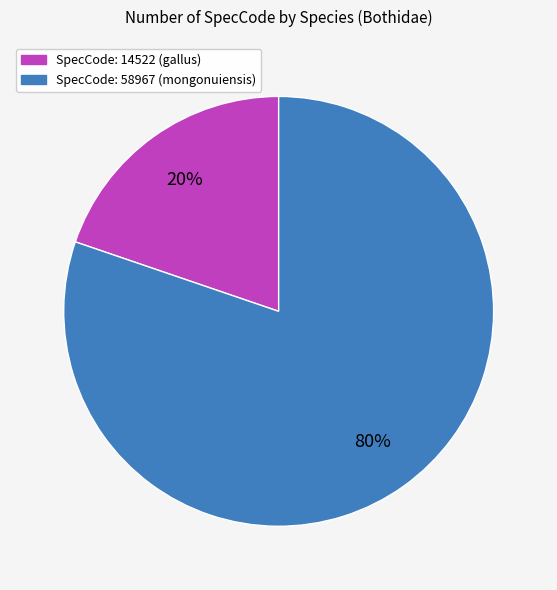

To the nearest percent, what is the average slice percentage?

50%